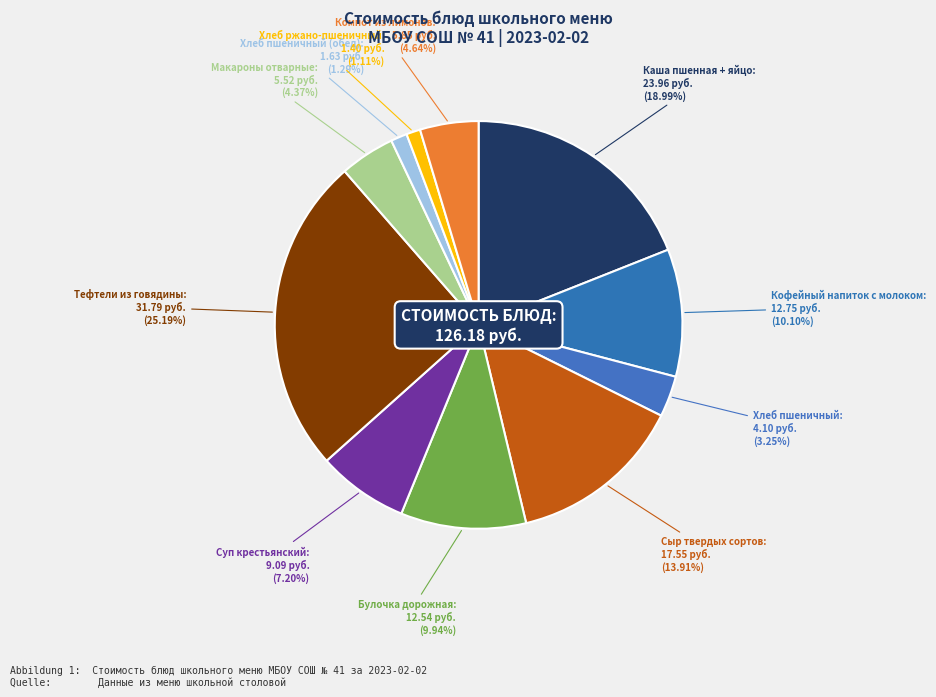

Count the number of slices in the pie.

11